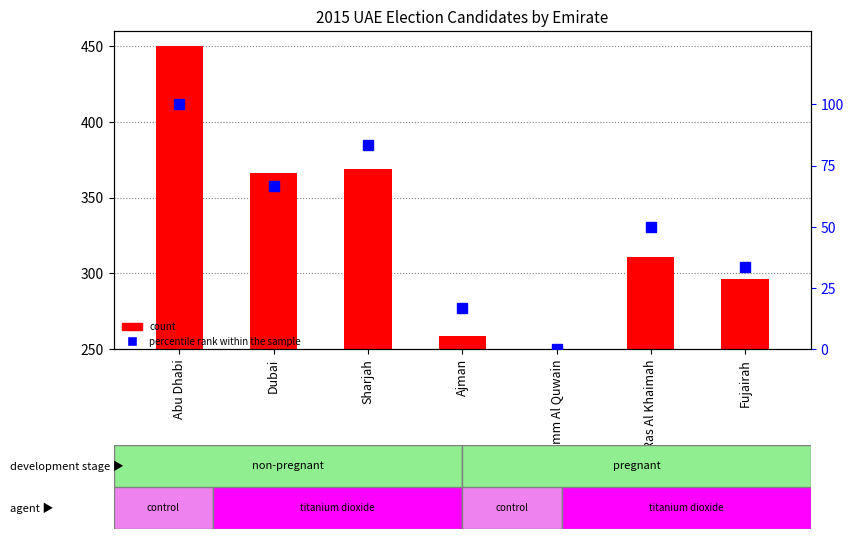

Is it true that the value at Sharjah is 46.0?

False